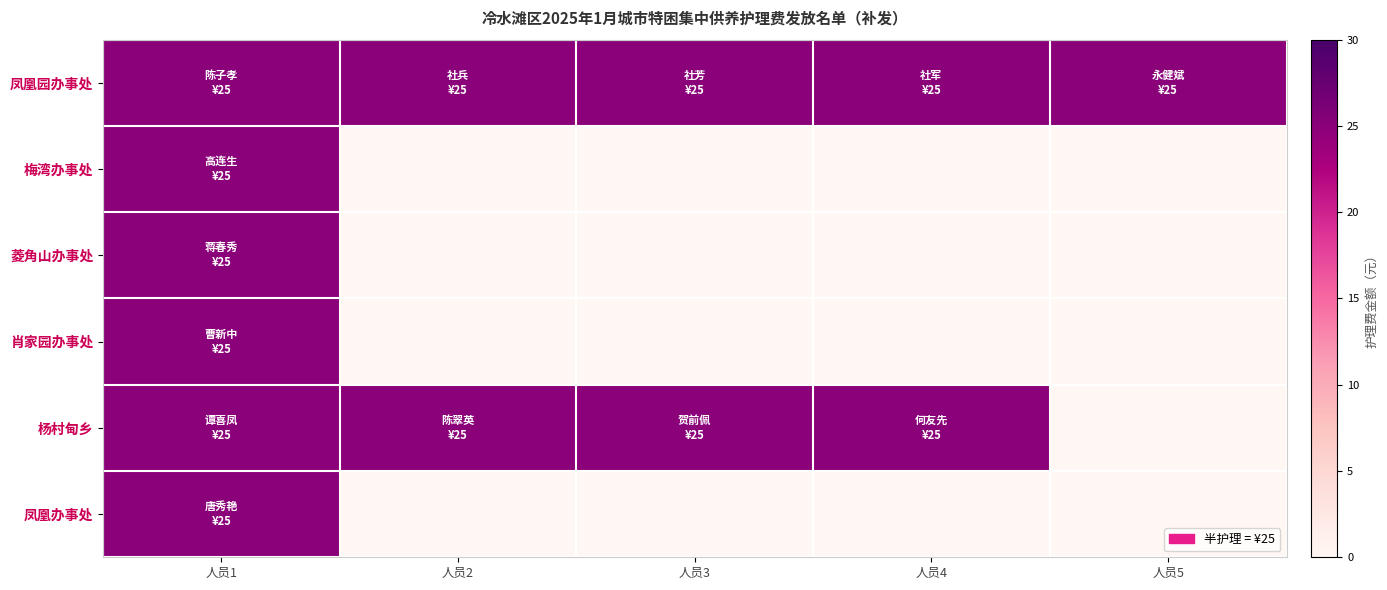

What is the total value across all series at 人员2?

50